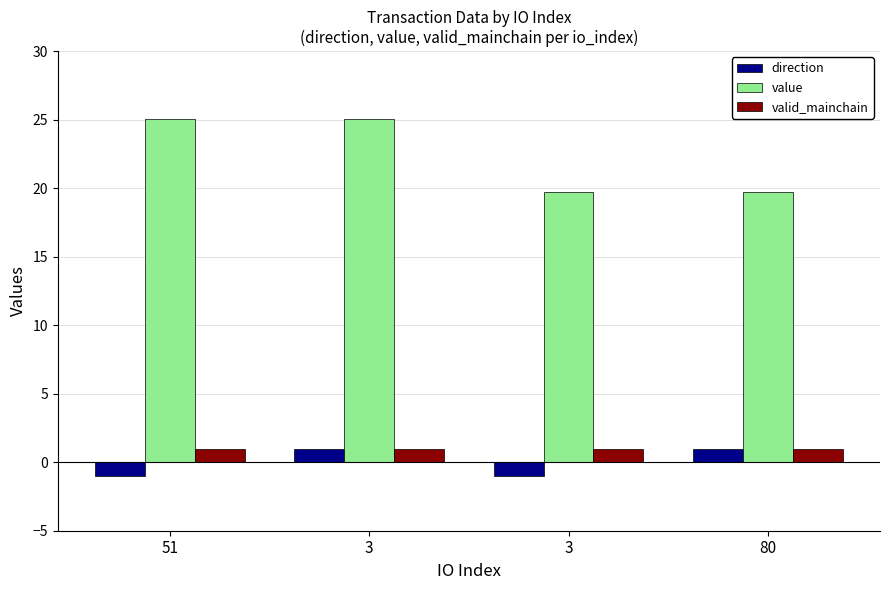

How many bars are there in each group?

3